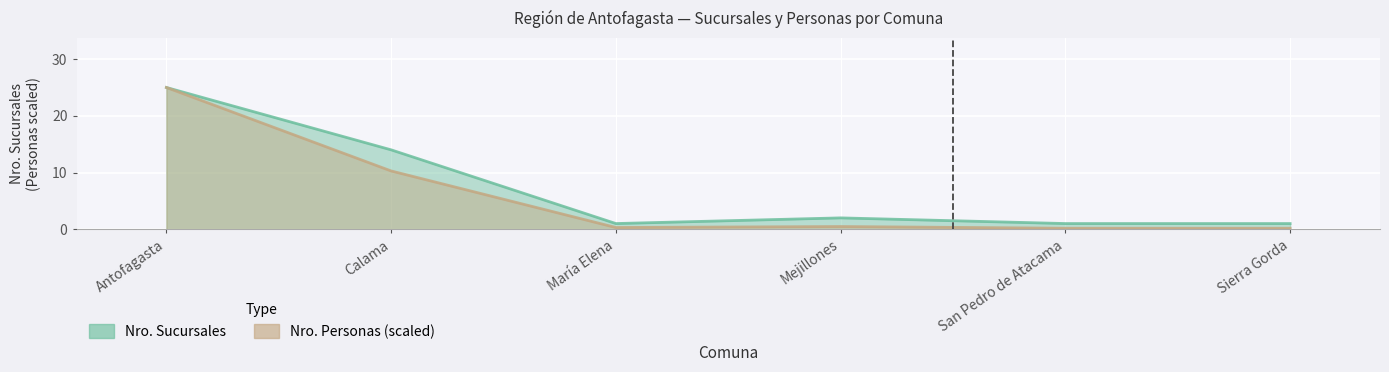

The value of Nro. Sucursales at María Elena is 1.0. True or false?

True